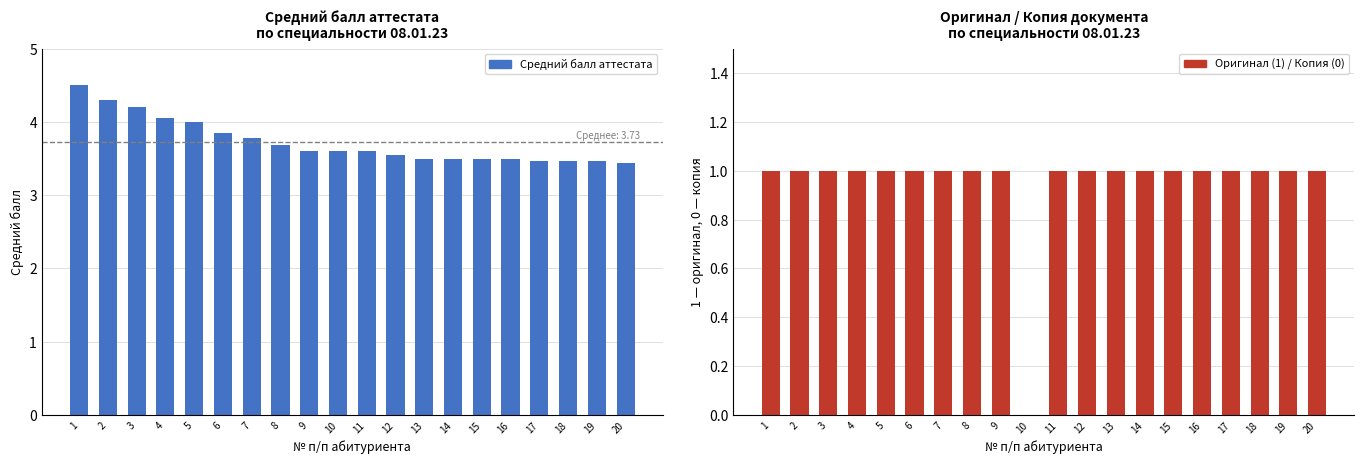

Reading right to left, extract all data points from this chart.

Средний балл аттестата: 3.4	3.5	3.5	3.5	3.5	3.5	3.5	3.5	3.5	3.6	3.6	3.6	3.7	3.8	3.9	4.0	4.0	4.2	4.3	4.5
Оригинал (1) / Копия (0): 1.0	1.0	1.0	1.0	1.0	1.0	1.0	1.0	1.0	1.0	0.0	1.0	1.0	1.0	1.0	1.0	1.0	1.0	1.0	1.0